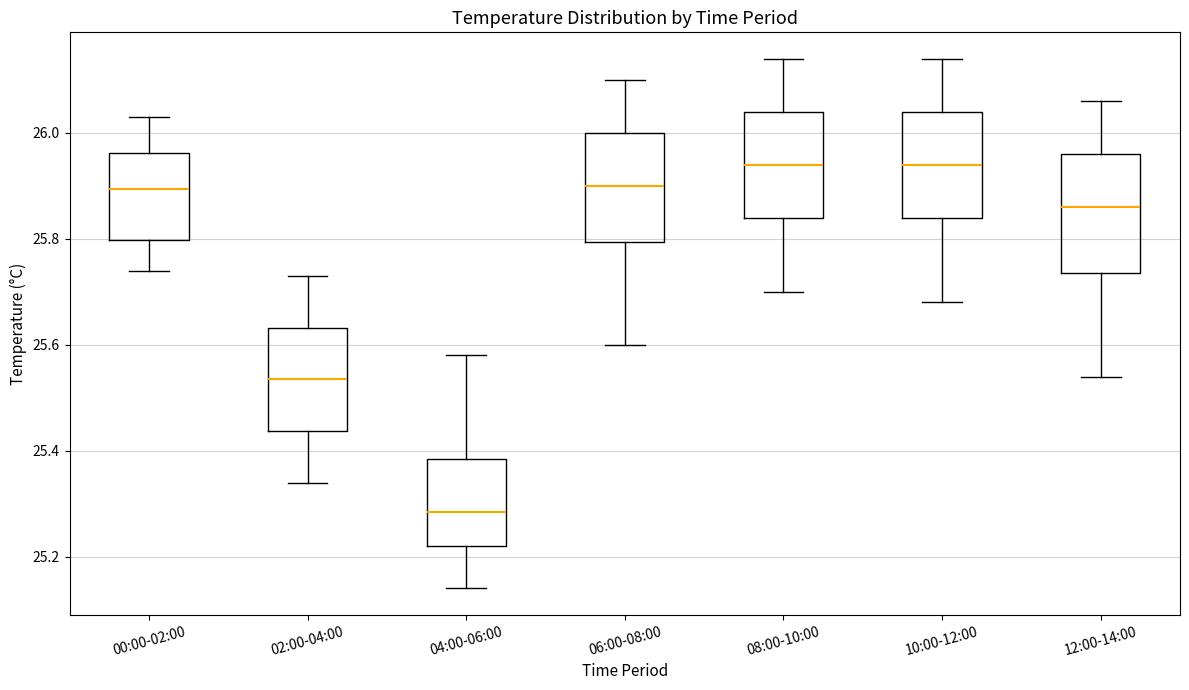

Which box is the tallest, from its lower edge to its upper edge?

12:00-14:00